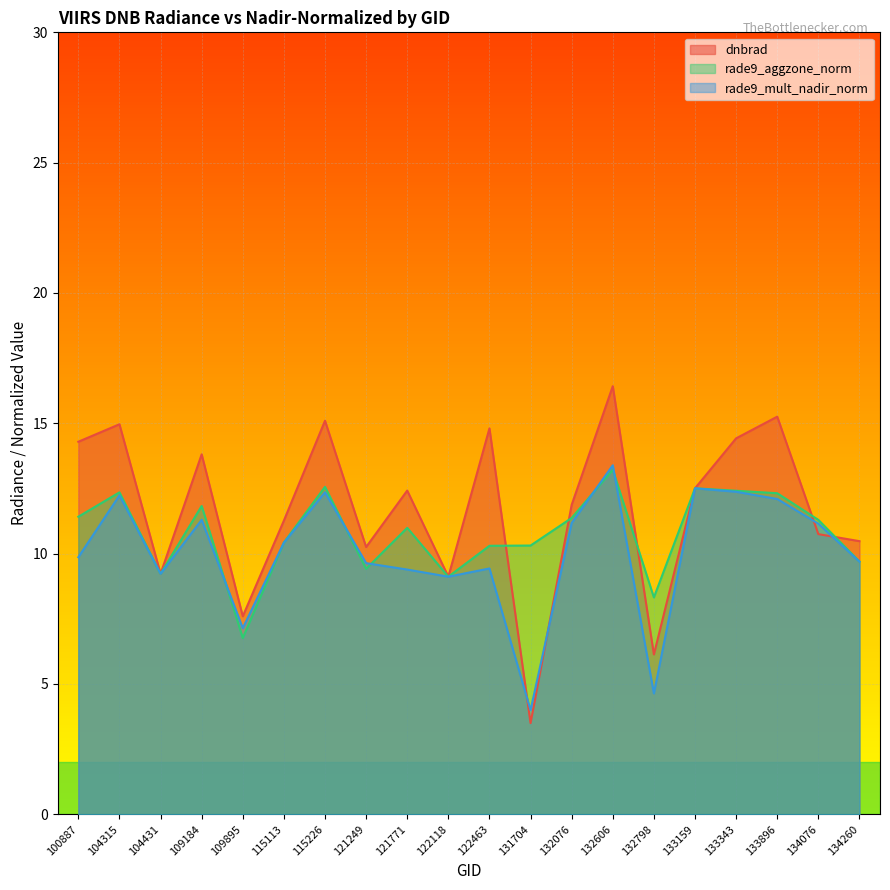

What is the difference between the dnbrad values at 115226 and 122463?

0.3